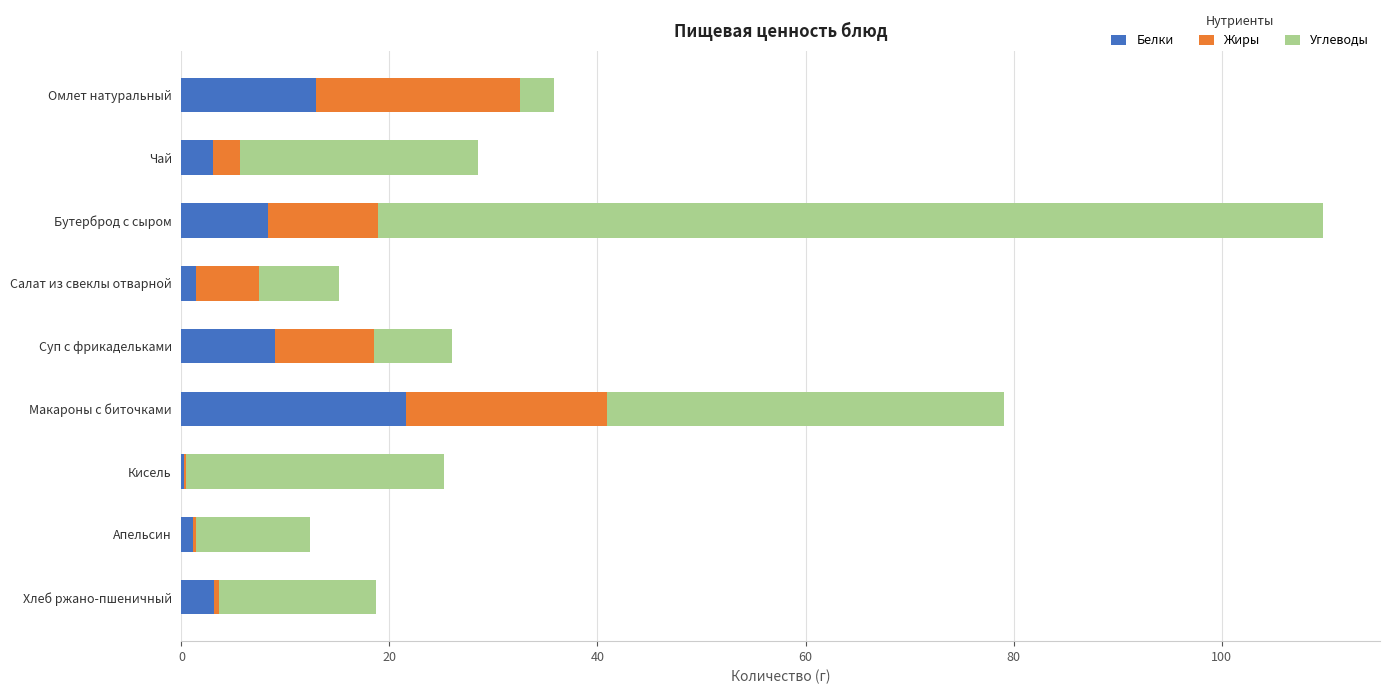

At which category is the sum across all series the highest?

Бутерброд с сыром